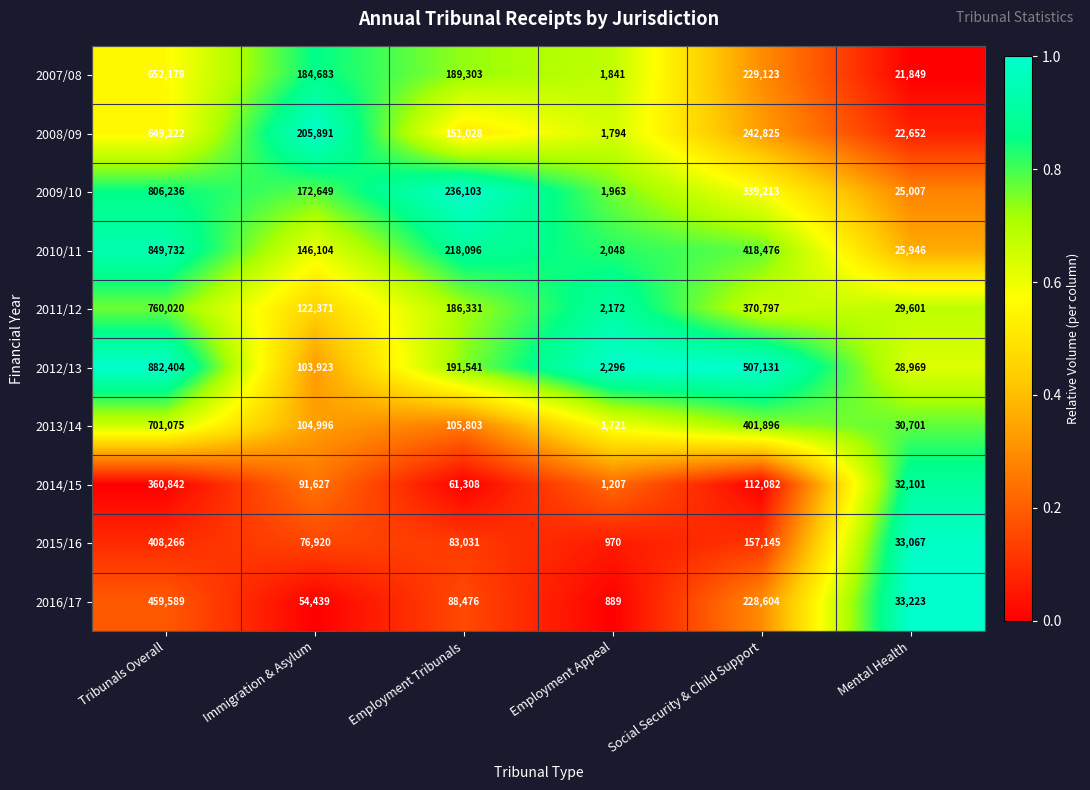

What is the difference between the highest and lowest values at Immigration & Asylum?

151452